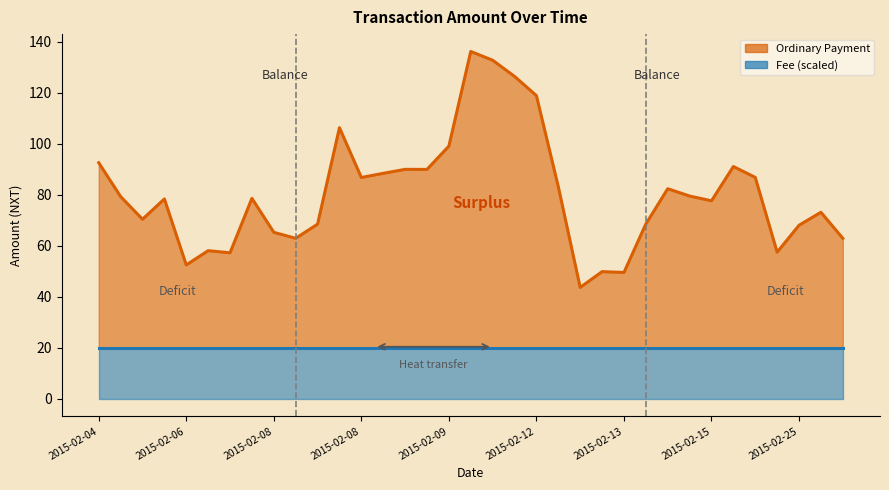

Which series has the largest total across all categories?

Ordinary Payment